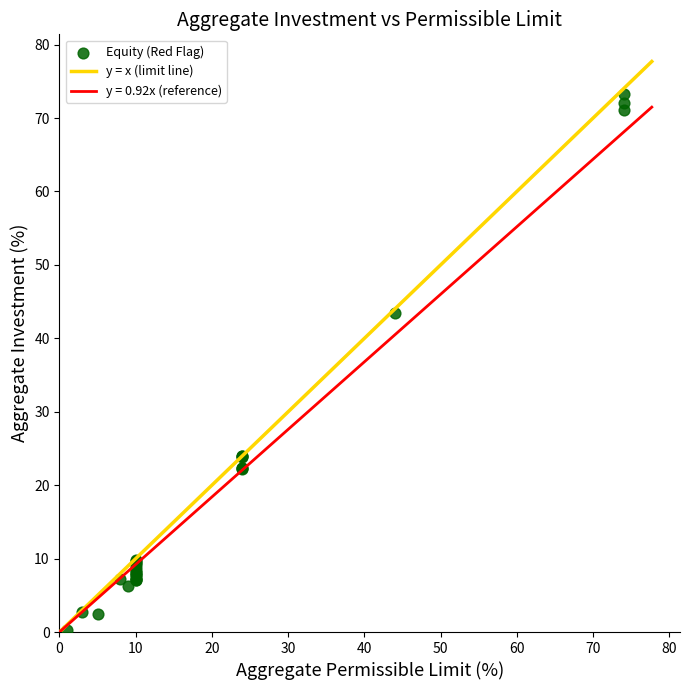

What Y value in the scatter plot is closest to 36?

43.4